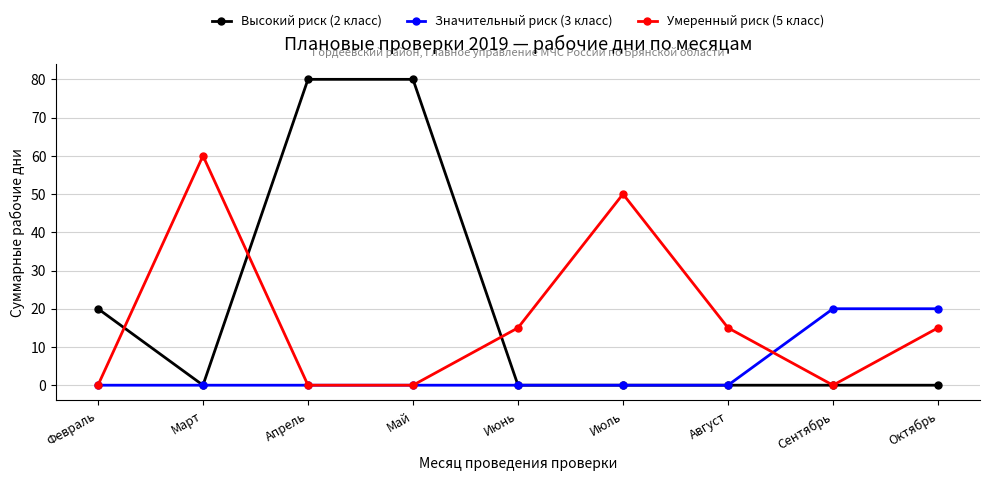

What position from the right is Апрель?

7